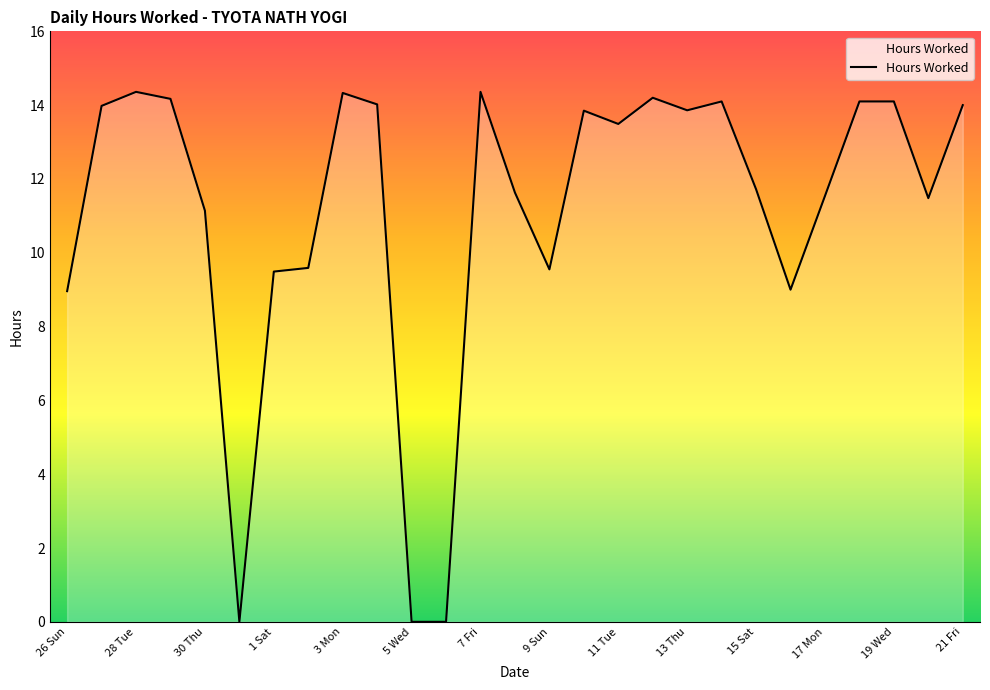

How many distinct data groups are displayed?

1